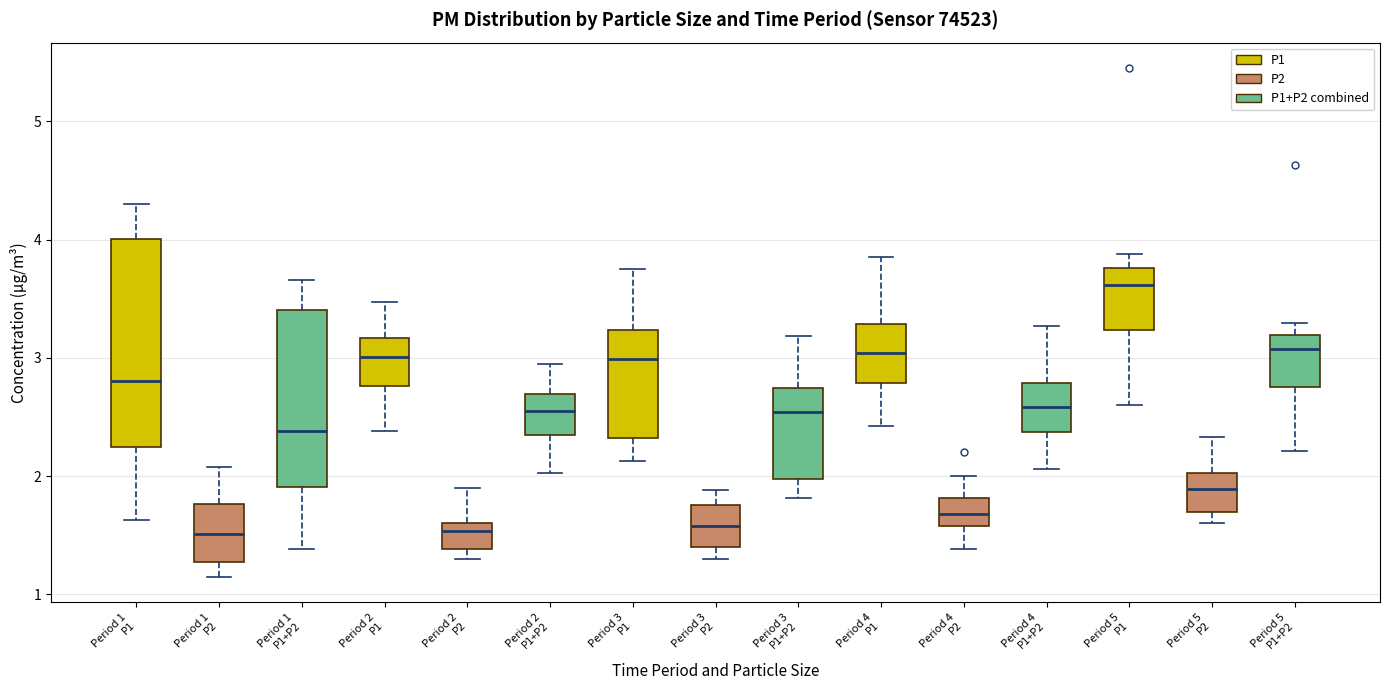

Where does the upper whisker of the box for Period 4 P1 end on the y-axis? The values are not printed on the chart, so give them approximately, as read against the axis.

3.9